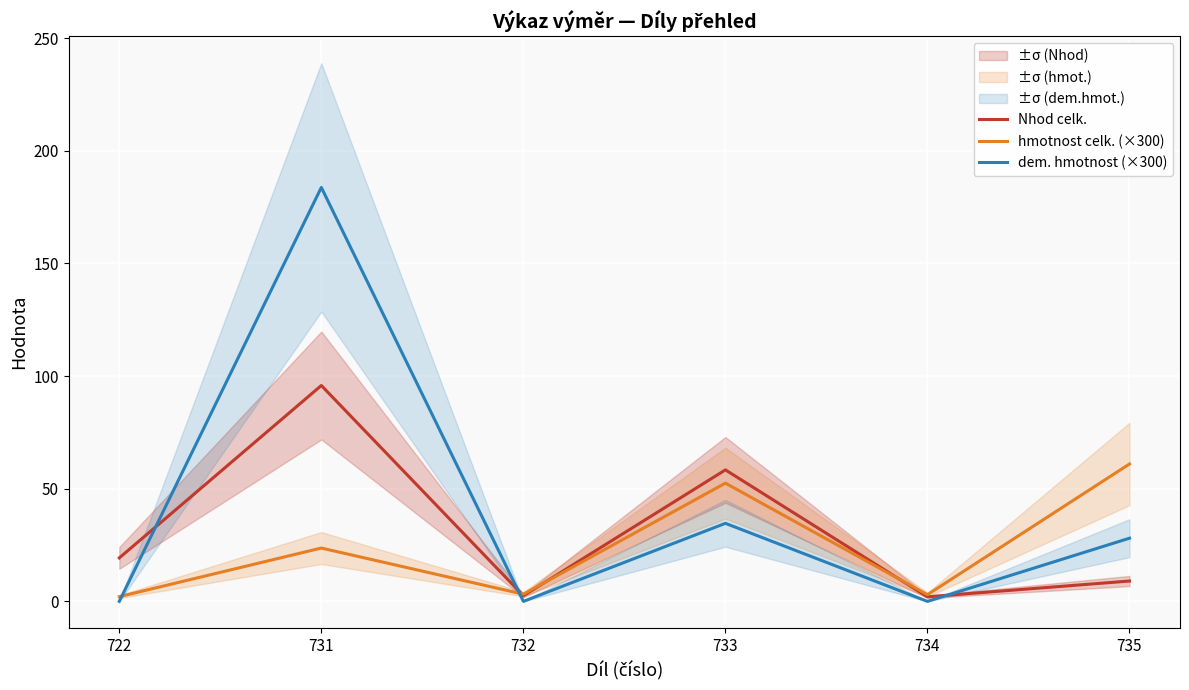

Reading left to right, list all the values displayed in this chart.

Nhod celk.: 19.3	95.8	2.5	58.4	2.0	9.0
hmotnost celk. (×300): 2.1	23.7	3.2	52.5	3.0	61.0
dem. hmotnost (×300): 0.0	183.8	0.0	34.6	0.0	28.1